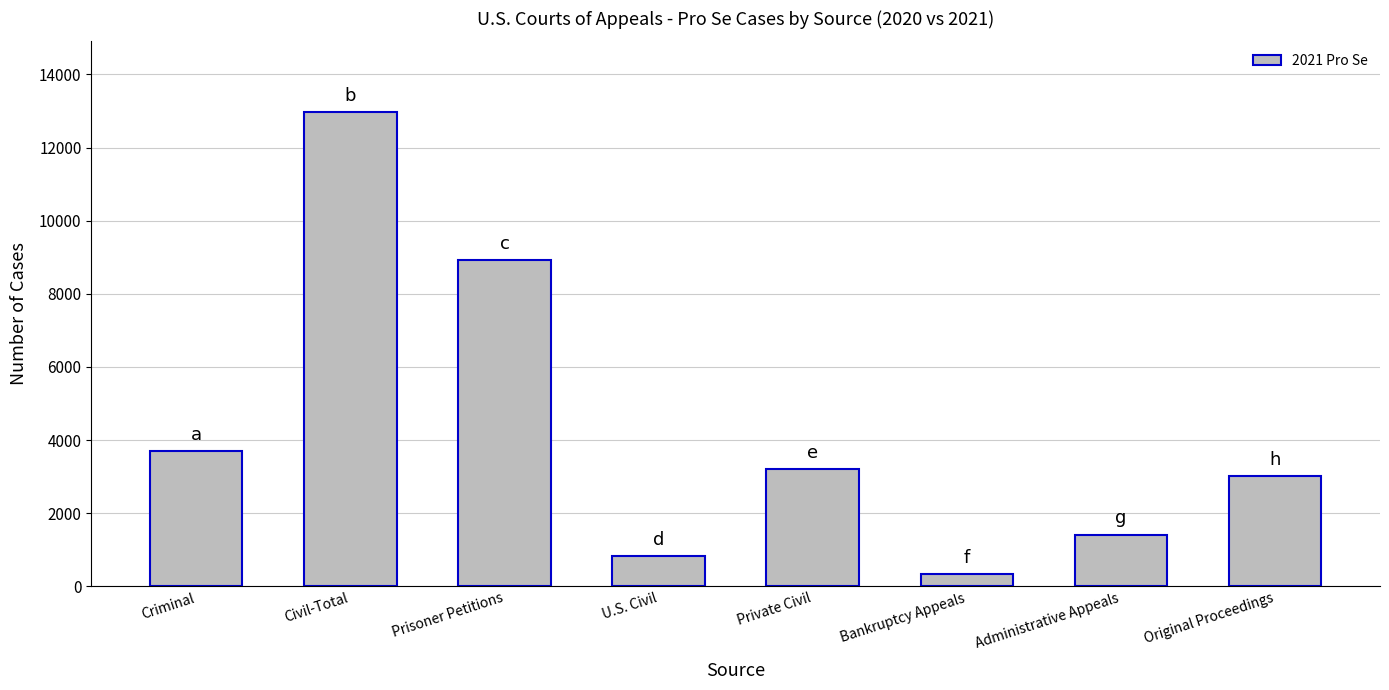

Reading left to right, what are all the values shown in this chart?

3696	12961	8936	827	3198	340	1418	3008